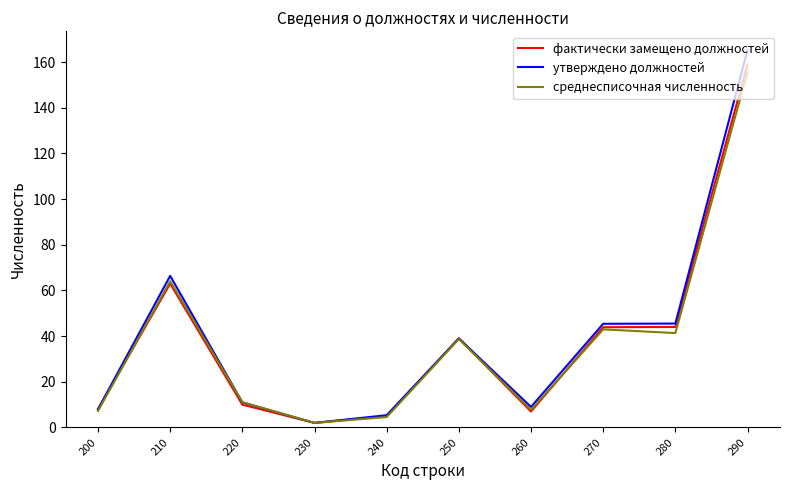

At which category is the sum across all series the highest?

290